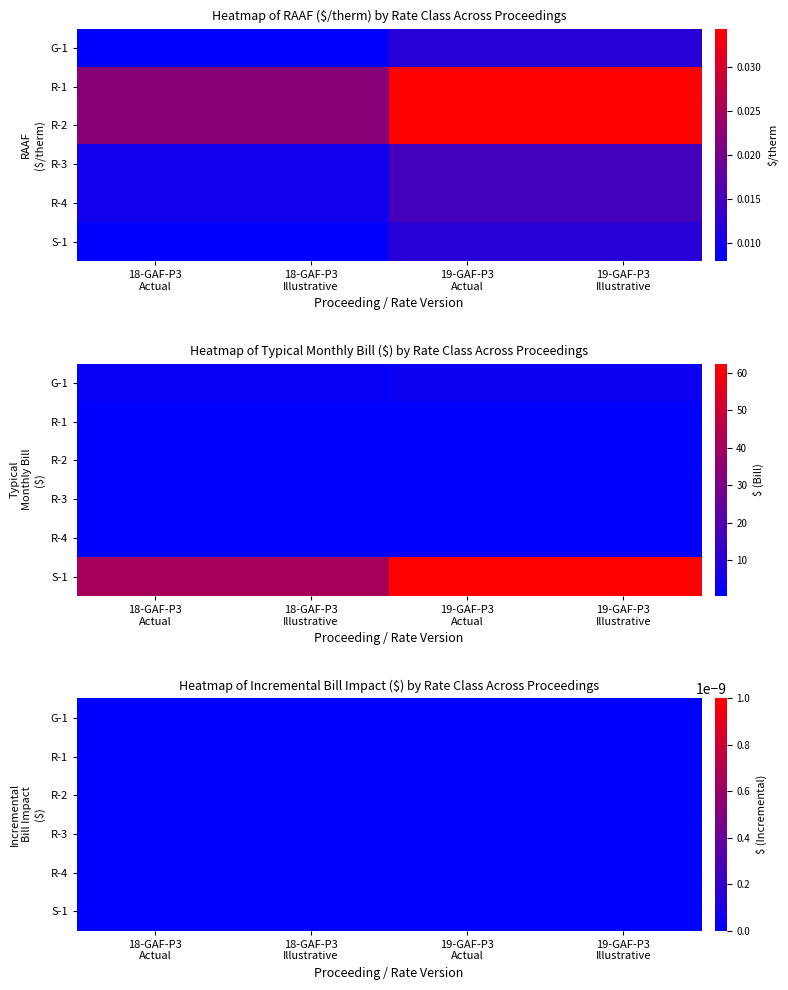

Reading right to left, transcribe all the data shown in this chart.

G-1: 3.1	0.0	3.1	0.0	2.1	0.0	2.1	0.0
R-1: 0.7	0.0	0.7	0.0	0.5	0.0	0.5	0.0
R-2: 0.7	0.0	0.7	0.0	0.5	0.0	0.5	0.0
R-3: 1.2	0.0	1.2	0.0	0.8	0.0	0.8	0.0
R-4: 1.2	0.0	1.2	0.0	0.8	0.0	0.8	0.0
S-1: 62.5	0.0	62.5	0.0	41.0	0.0	41.0	0.0